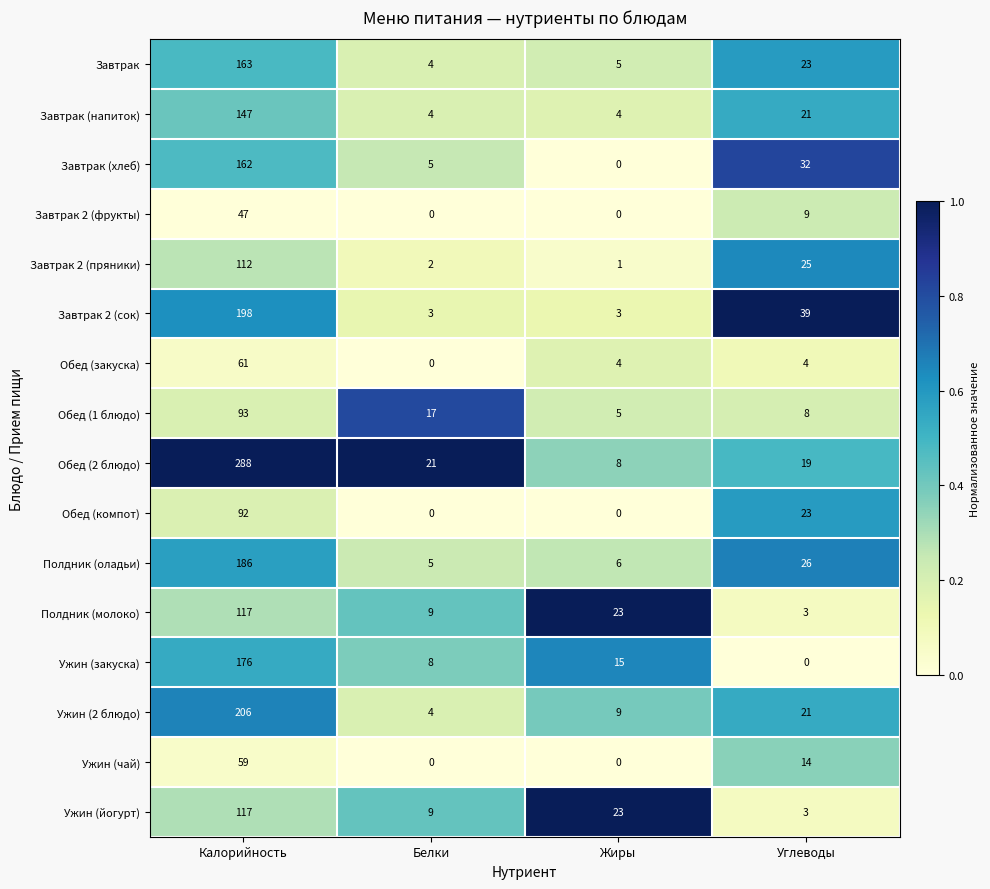

List the labels in order of Ужин (2 блюдо) value, smallest first.

Белки, Жиры, Углеводы, Калорийность